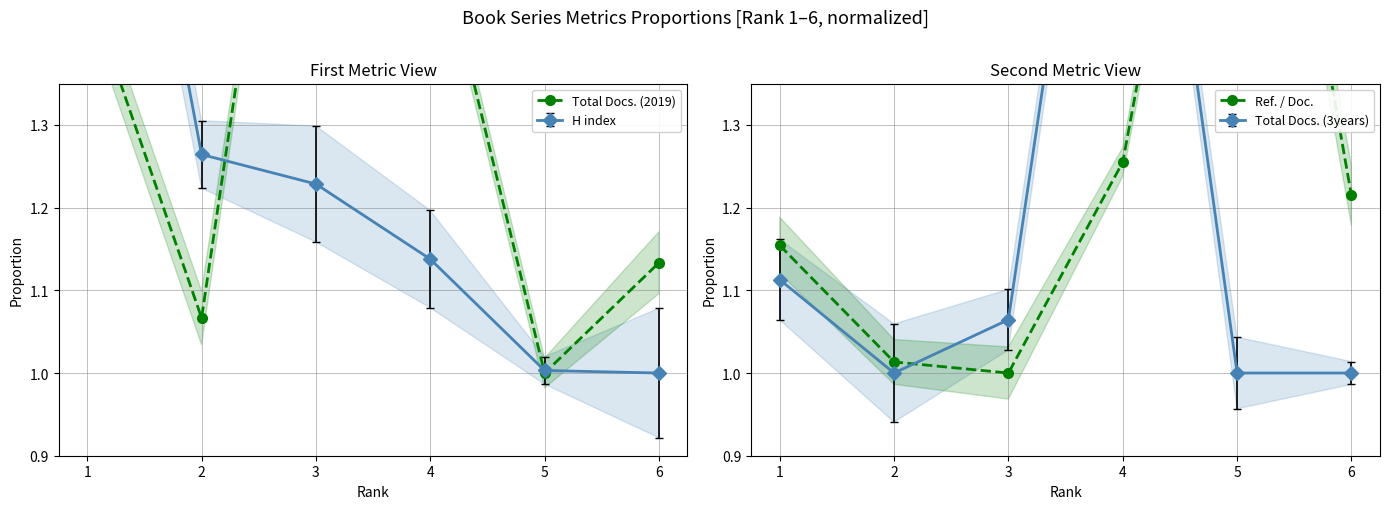

How many data points in Ref. / Doc. are above 1?

5